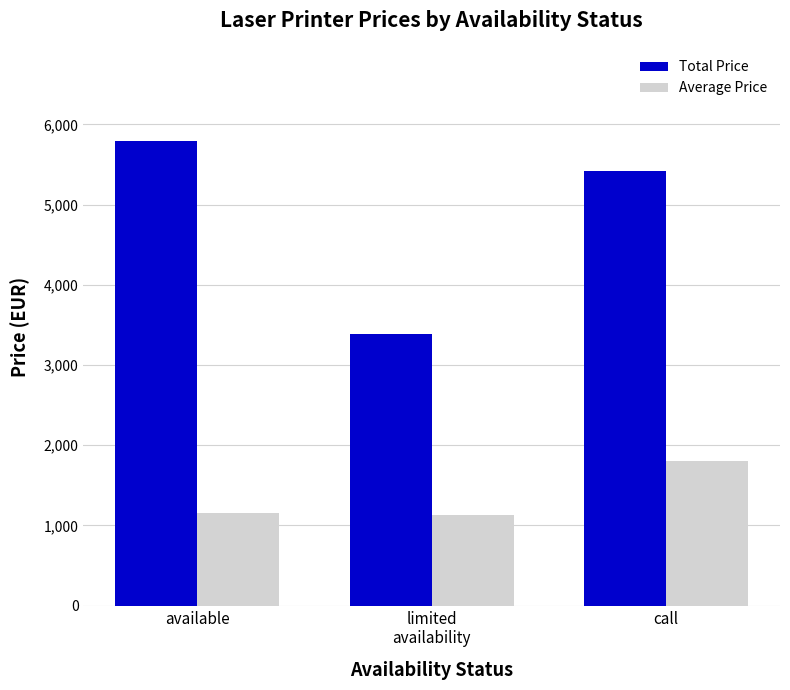

What position from the left is limited
availability?

2